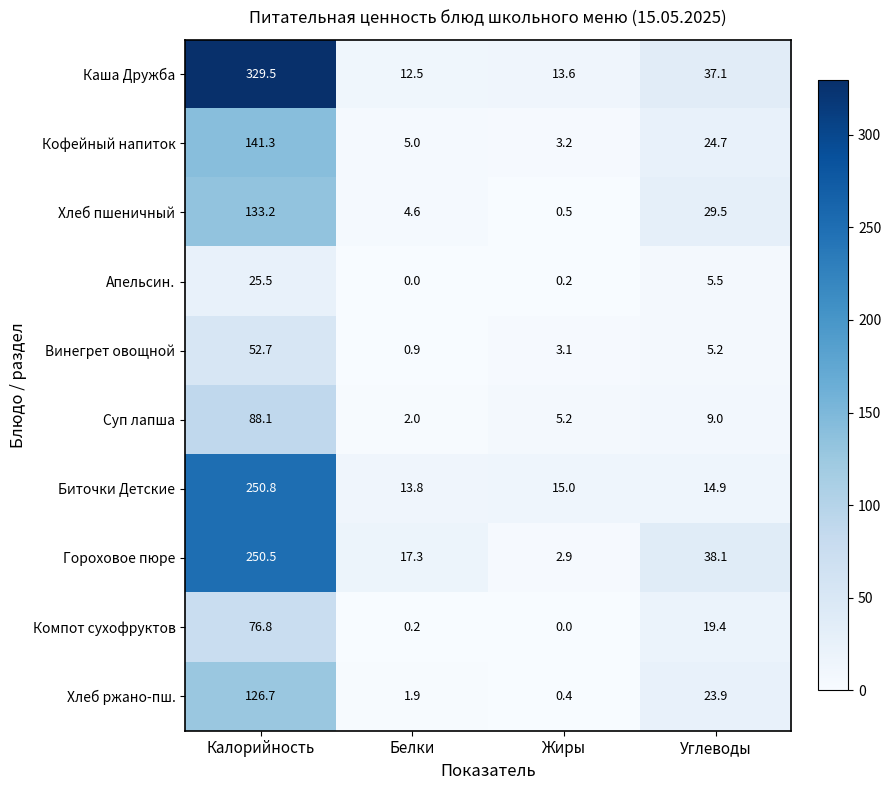

What is the difference between the highest and lowest values at Углеводы?

32.9